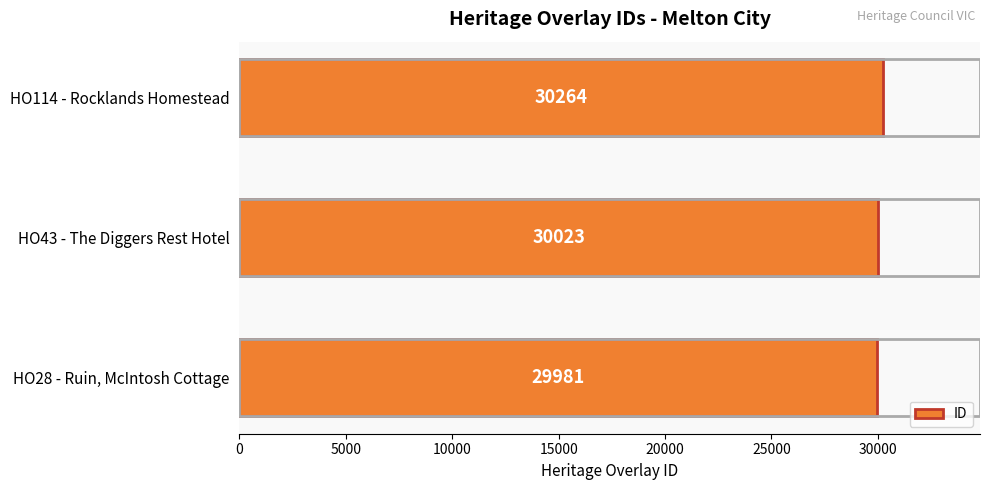

Which has a higher value, HO114 - Rocklands Homestead or HO28 - Ruin, McIntosh Cottage?

HO114 - Rocklands Homestead